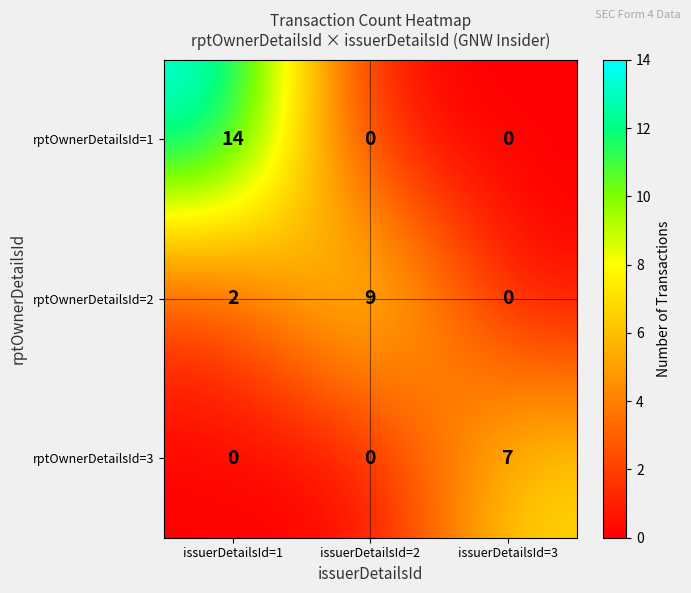

Reading left to right, extract all data points from this chart.

rptOwnerDetailsId=1: 14	0	0
rptOwnerDetailsId=2: 2	9	0
rptOwnerDetailsId=3: 0	0	7